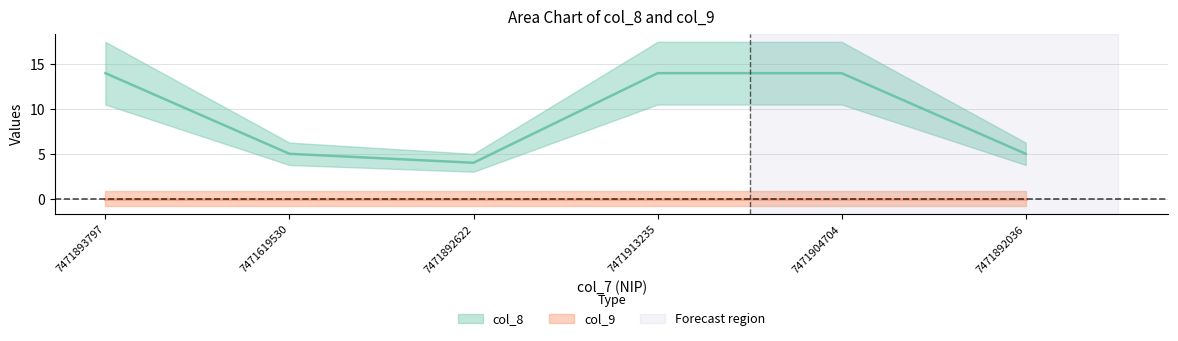

List the labels in order of value, largest first.

7471893797, 7471913235, 7471904704, 7471619530, 7471892036, 7471892622